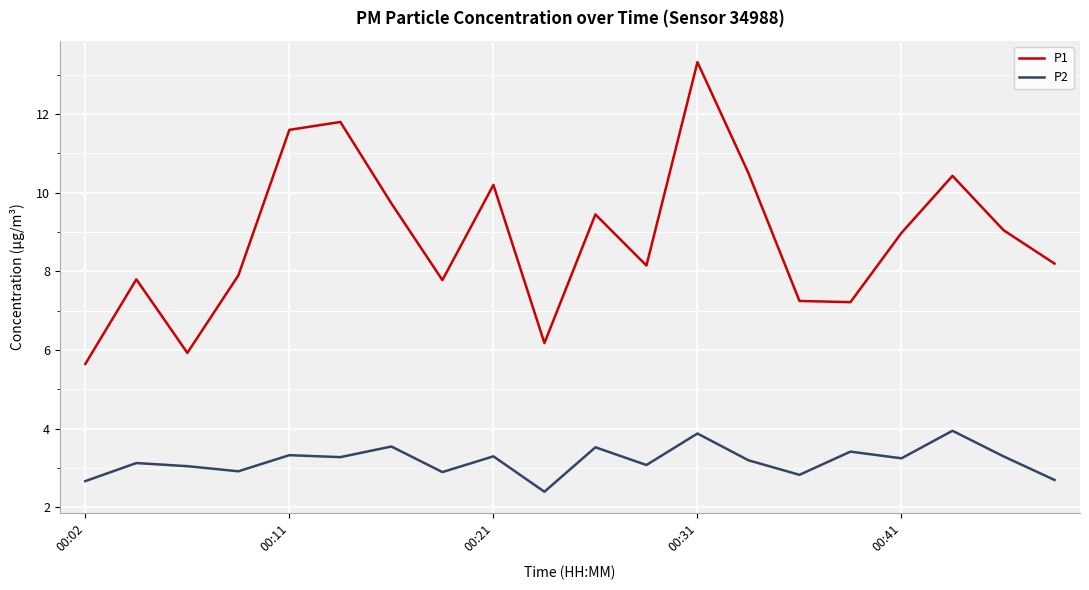

Which series has the widest spread of values?

P1